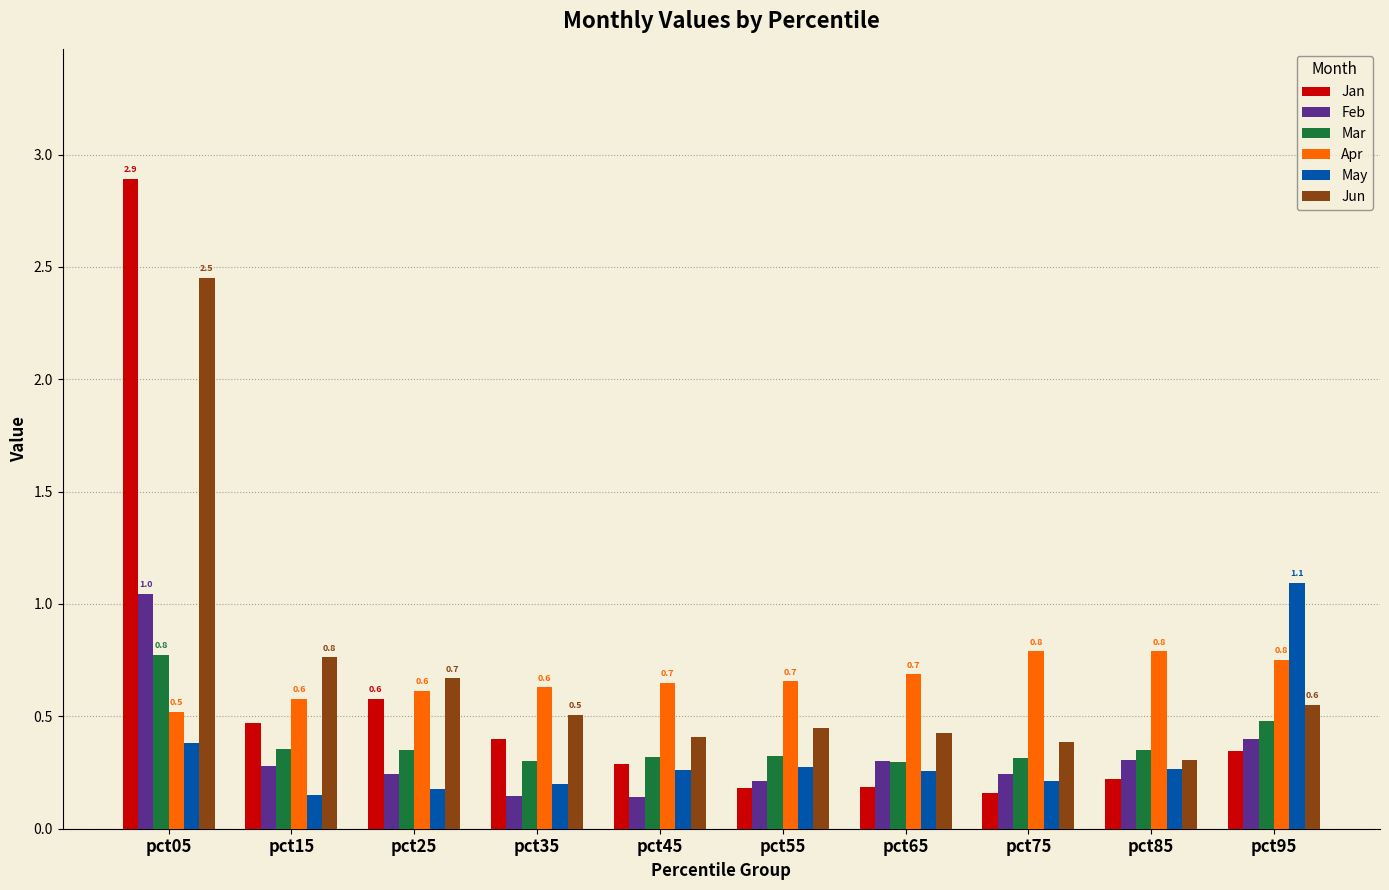

True or false: Apr has a value of 0.2 at pct25.

False